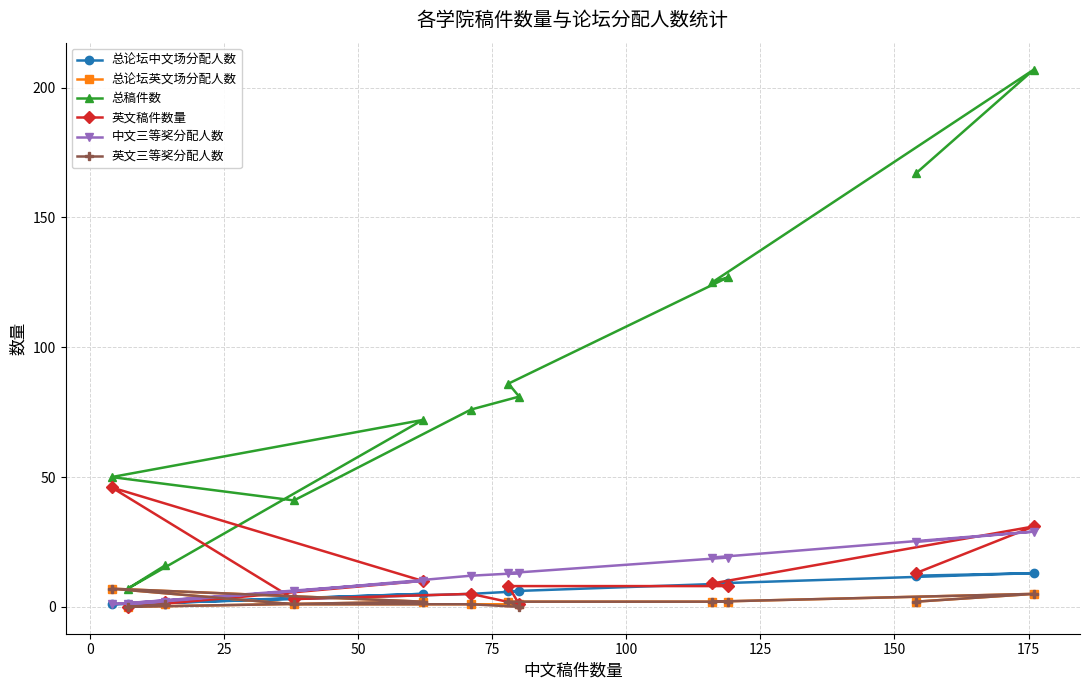

At how many categories does at least one series exceed 15?

11